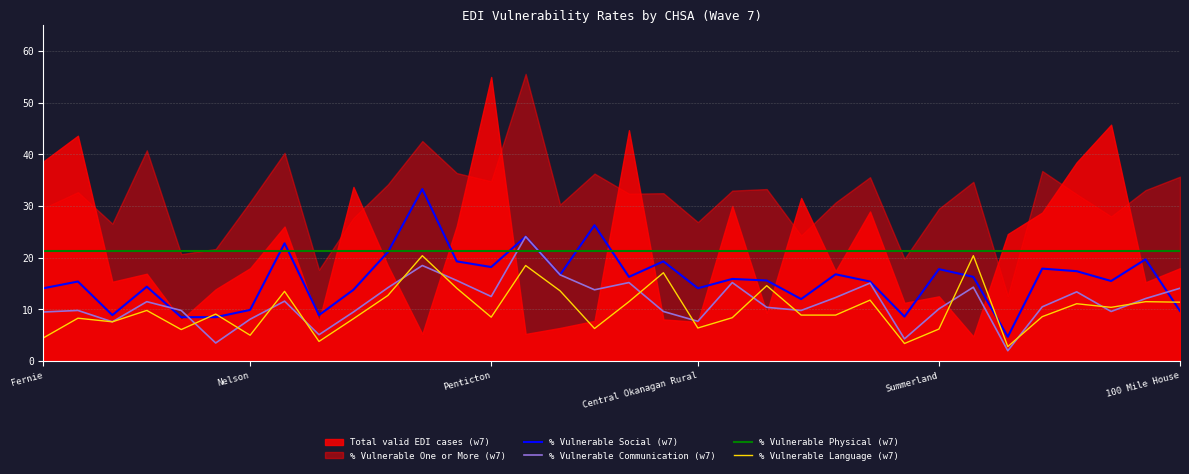

In % Vulnerable Social (w7), how many points are lower than both neighbors (excluding endpoints)?

10